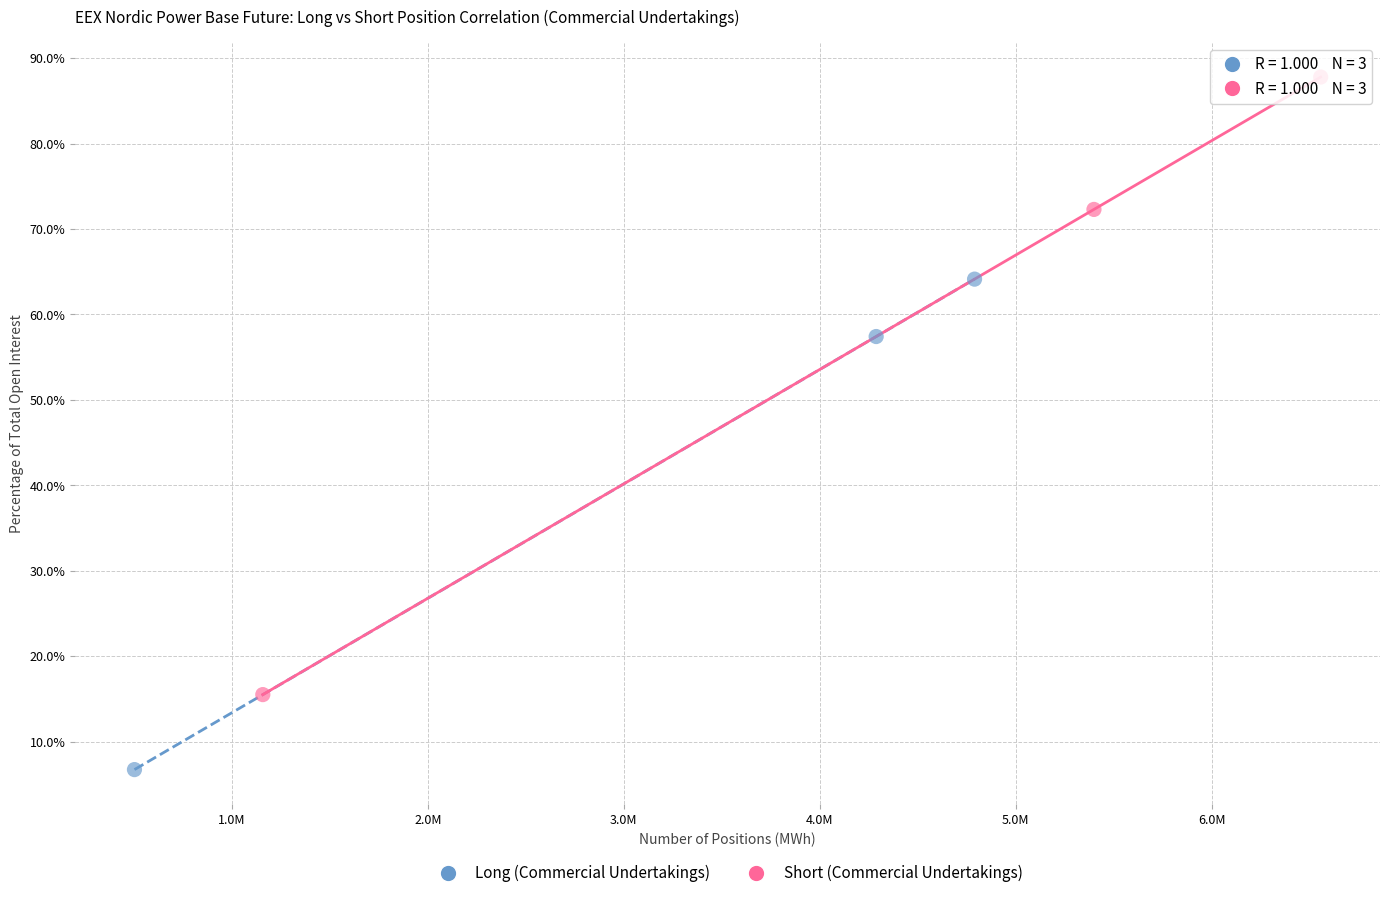

Which series has the widest spread of Y values?

Short (Commercial Undertakings)